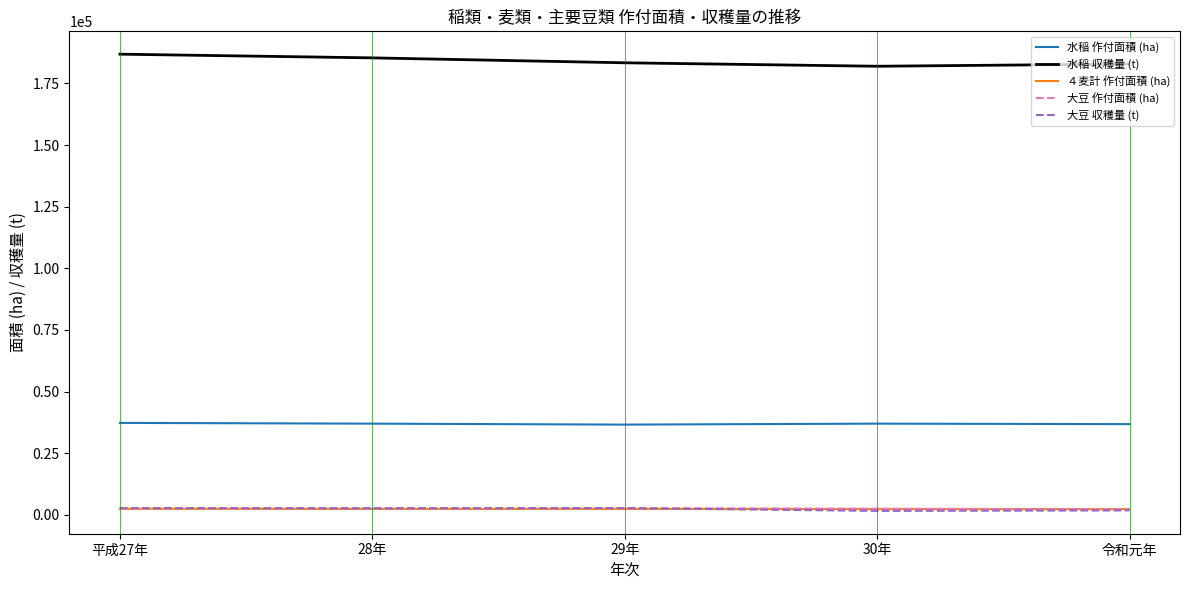

The value of 水稲 作付面積 (ha) at 30年 is 20073. True or false?

False